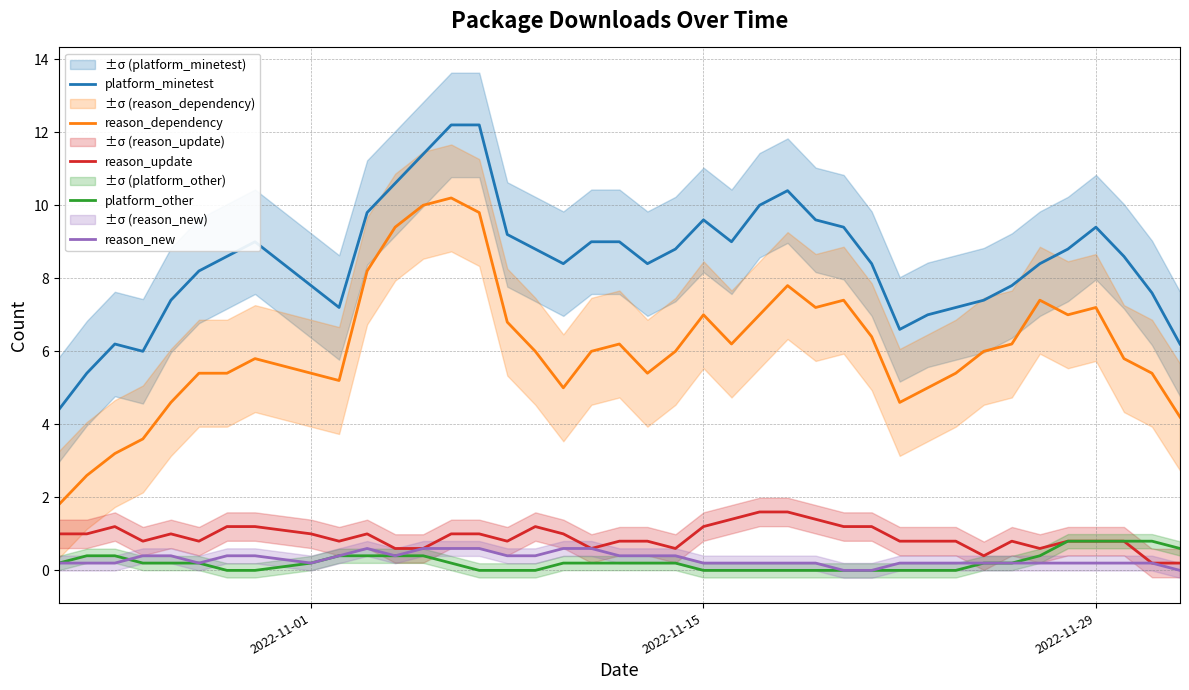

What is the highest value of the platform_minetest series?

12.2